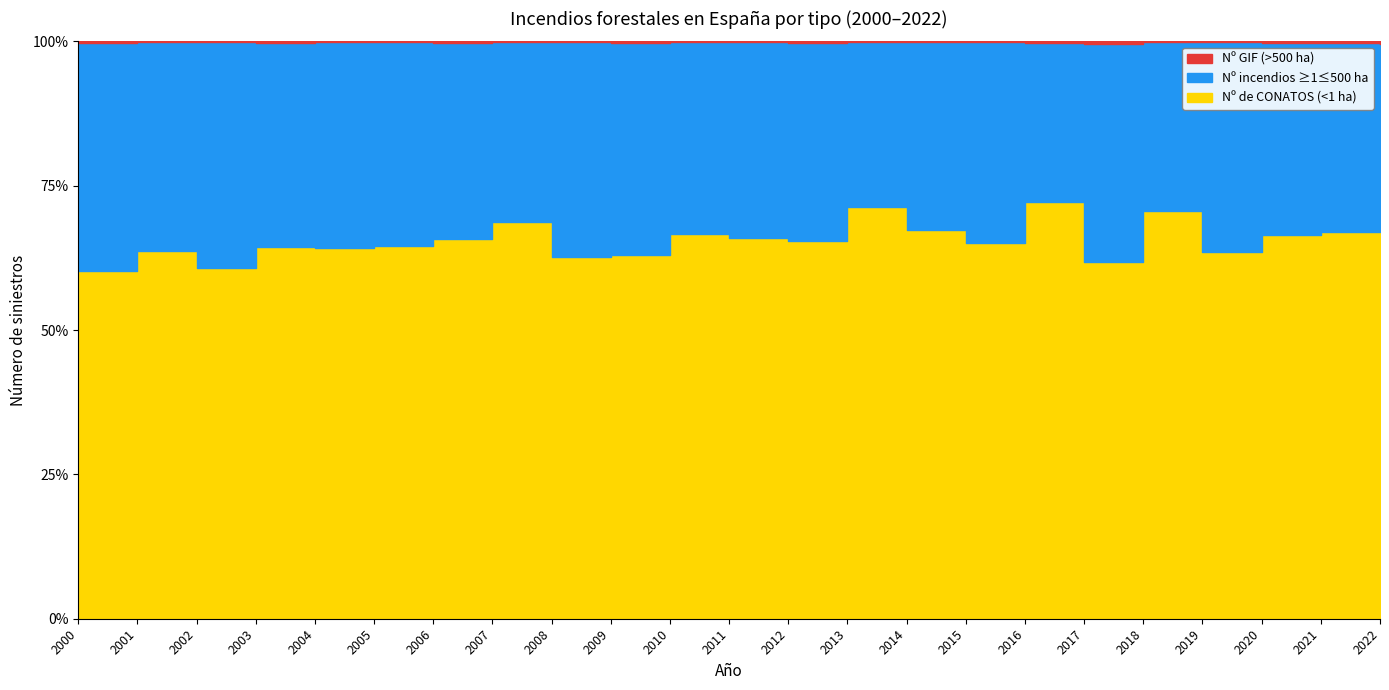

How many data points in Nº GIF (>500 ha) are above 19?

11